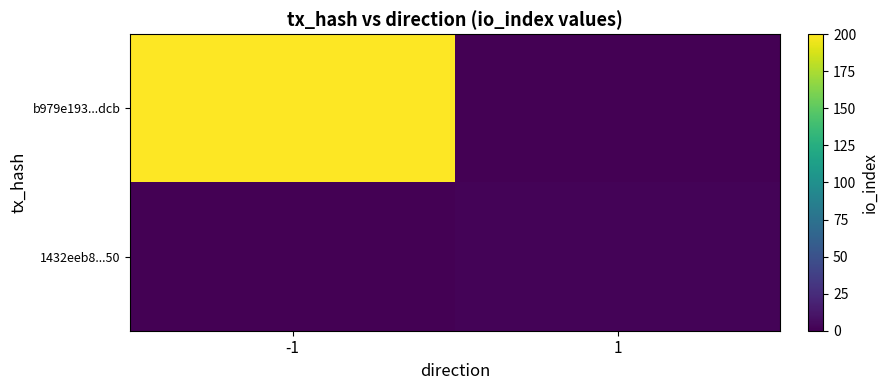

What is the spread (max minus min) of values at 1?

2